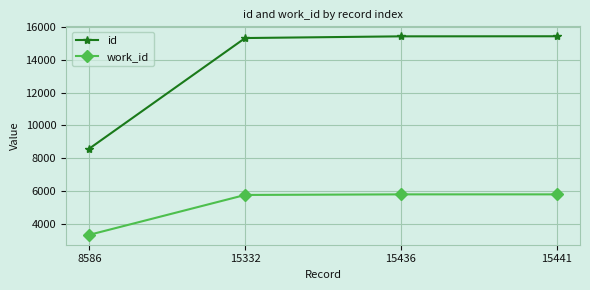

What is the sum of the work_id values at 15436 and 15332?

11539